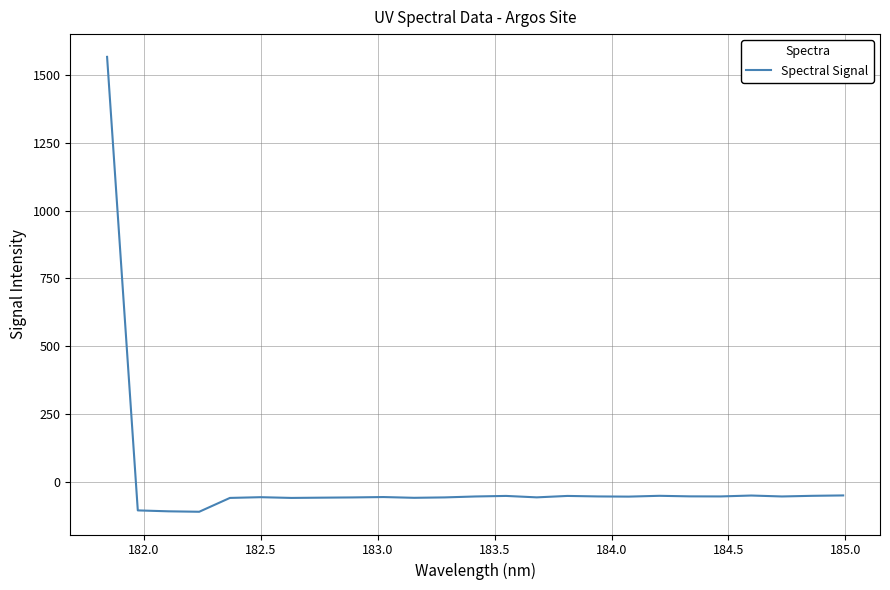

How many series are shown in this chart?

1